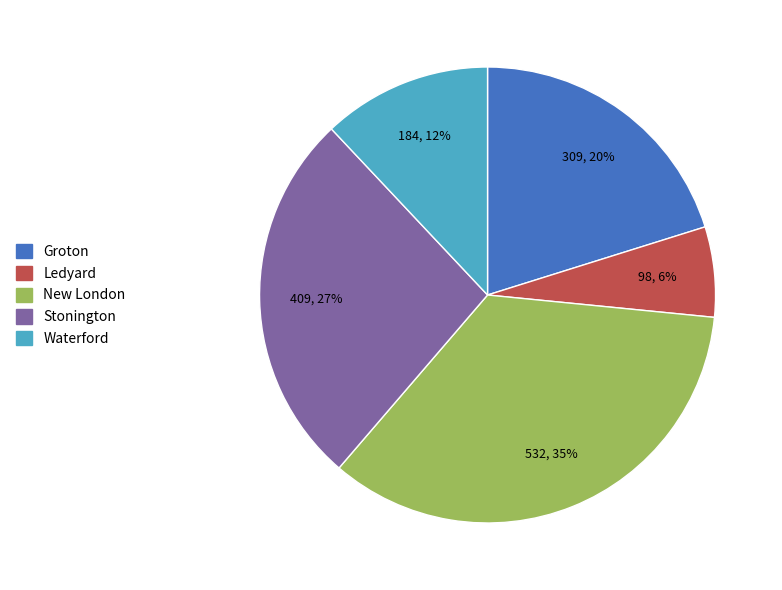

Combined, do New London and Ledyard account for over 50%?

No